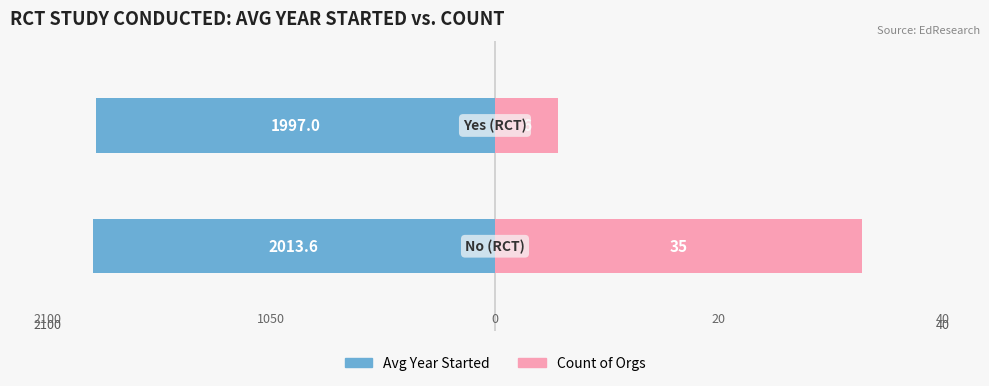

Which series has the widest spread of values?

Count of Orgs